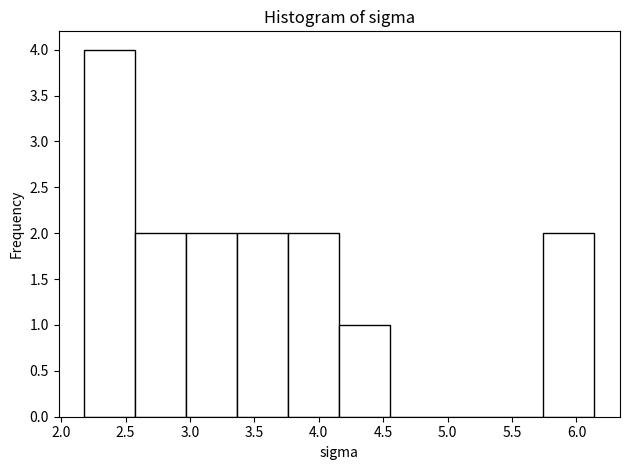

Reading left to right, list every bar in this chart as the range it spans on the x-axis followed by its height. Neither the bar edges nor the heights are printed on the chart, so give them approximately, as read against the axes.

2.20 to 2.55: 4
2.55 to 2.95: 2
2.95 to 3.35: 2
3.35 to 3.75: 2
3.75 to 4.15: 2
4.15 to 4.55: 1
4.55 to 4.95: 0
4.95 to 5.35: 0
5.35 to 5.75: 0
5.75 to 6.15: 2